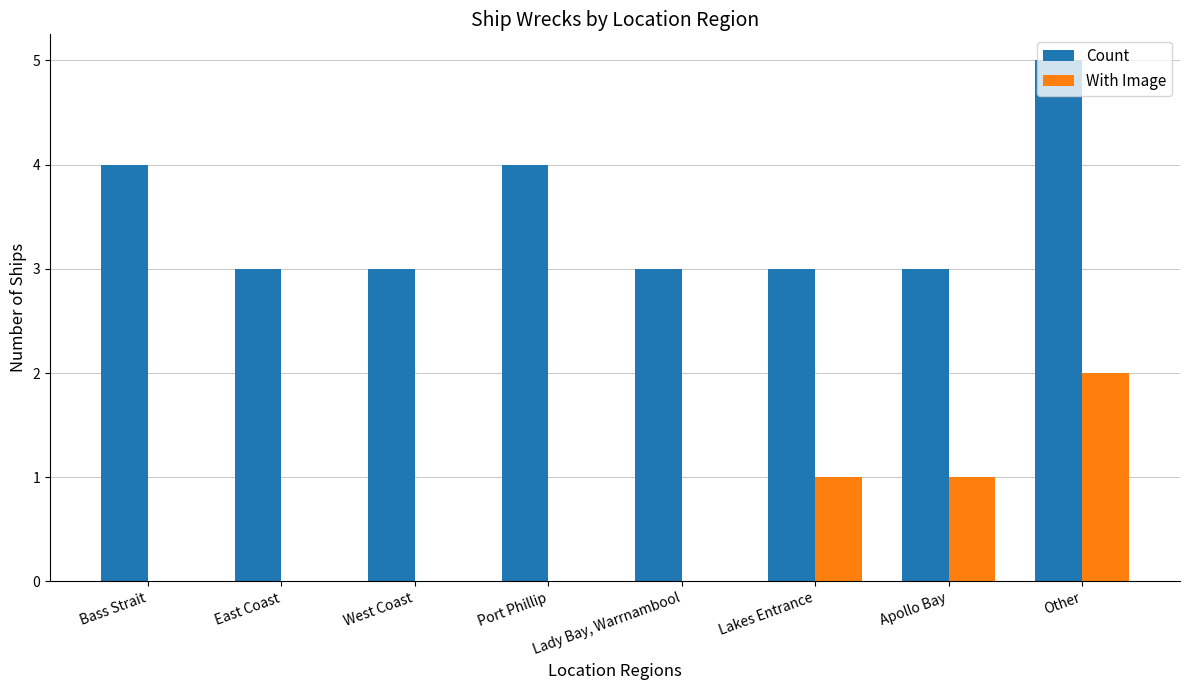

How many distinct data groups are displayed?

2